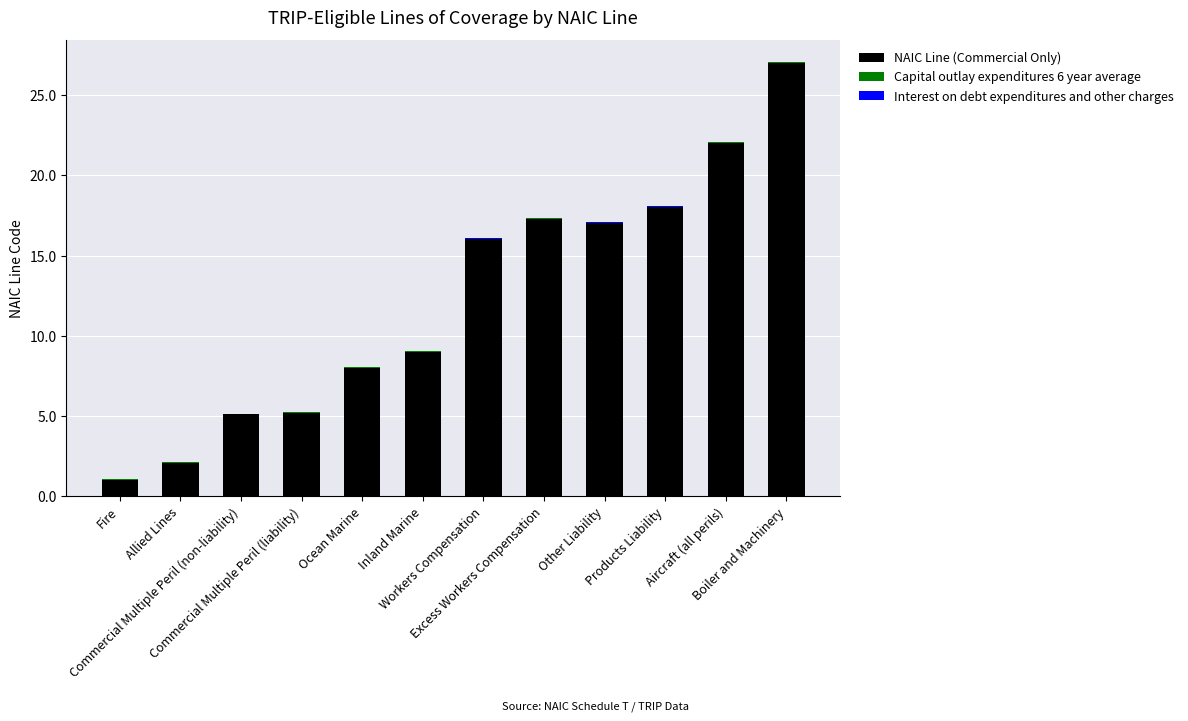

Count the number of categories in the chart.

12